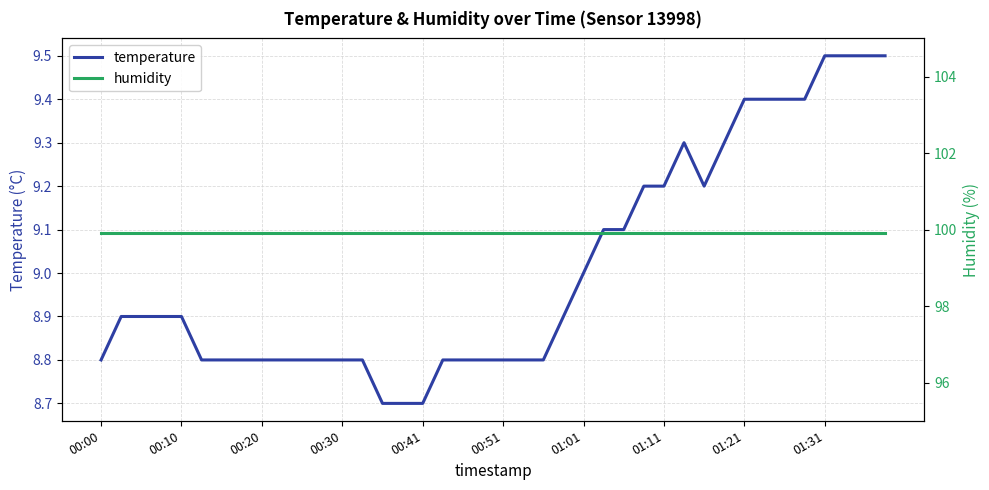

What is the spread (max minus min) of values at 19?

91.1